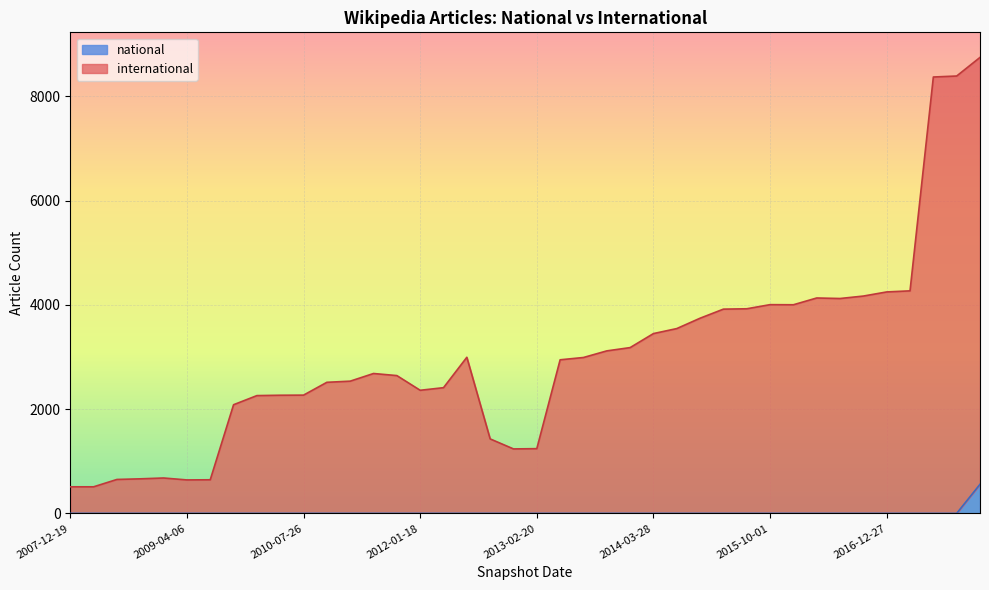

True or false: national and international cross at least once.

False